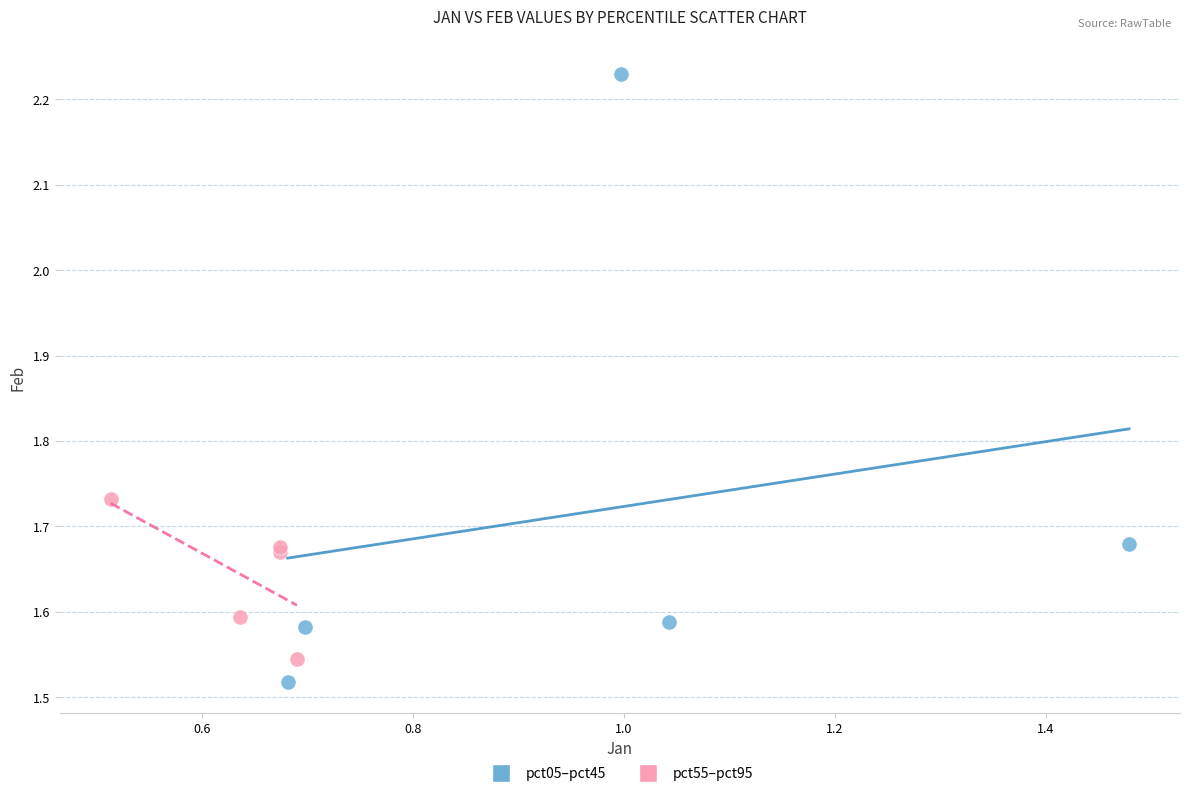

Which series reaches the maximum Y coordinate?

pct05–pct45